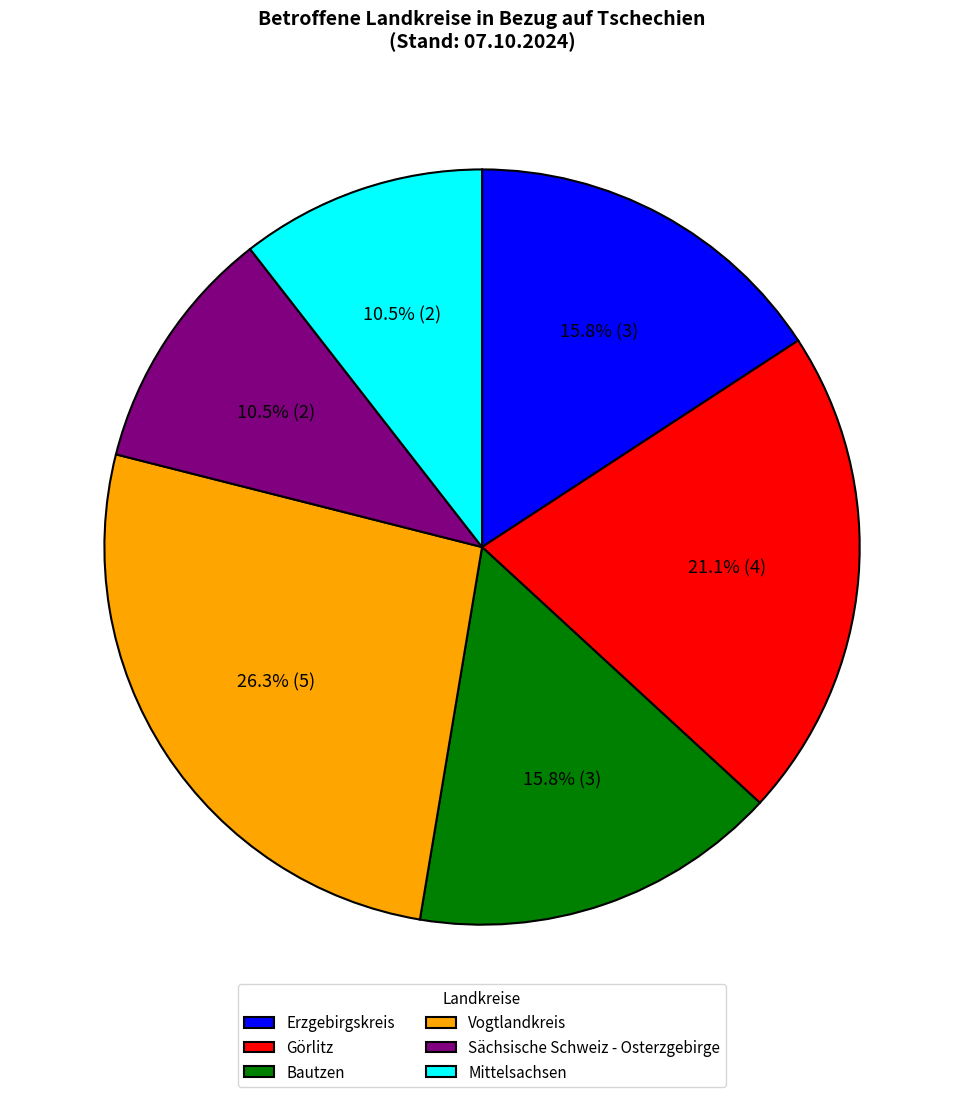

To the nearest percent, what is the difference between the largest and smallest slice percentages?

16%